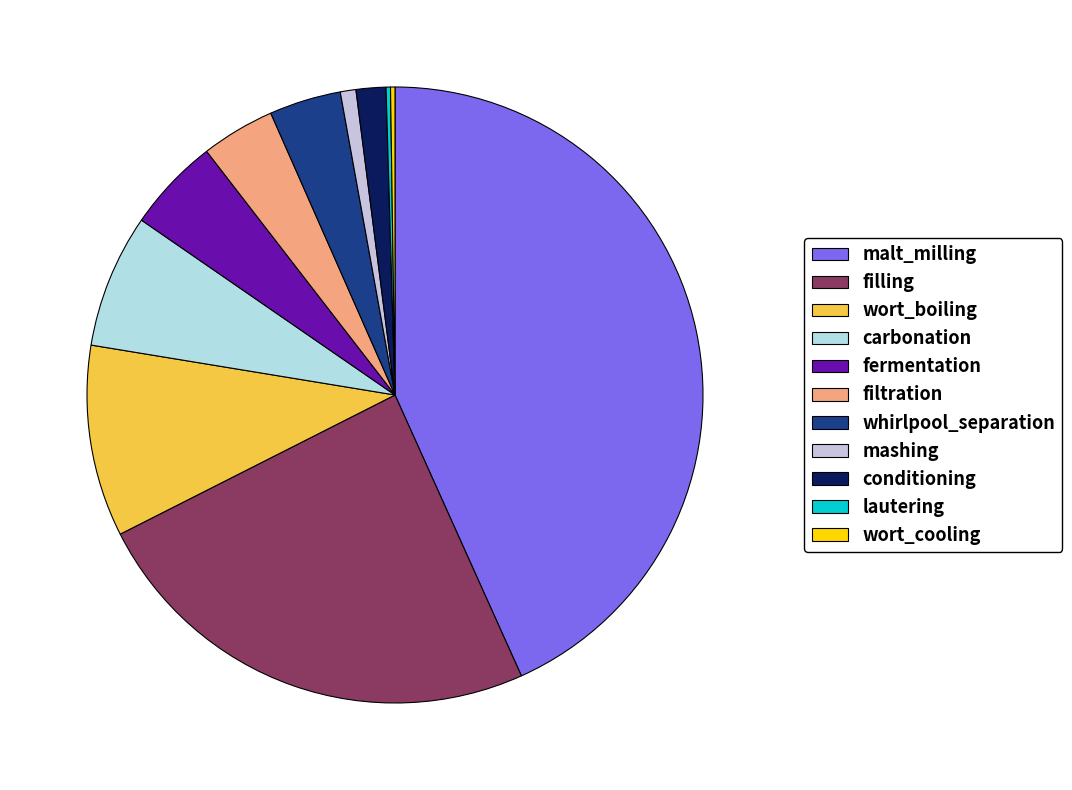

Count the number of slices in the pie.

11